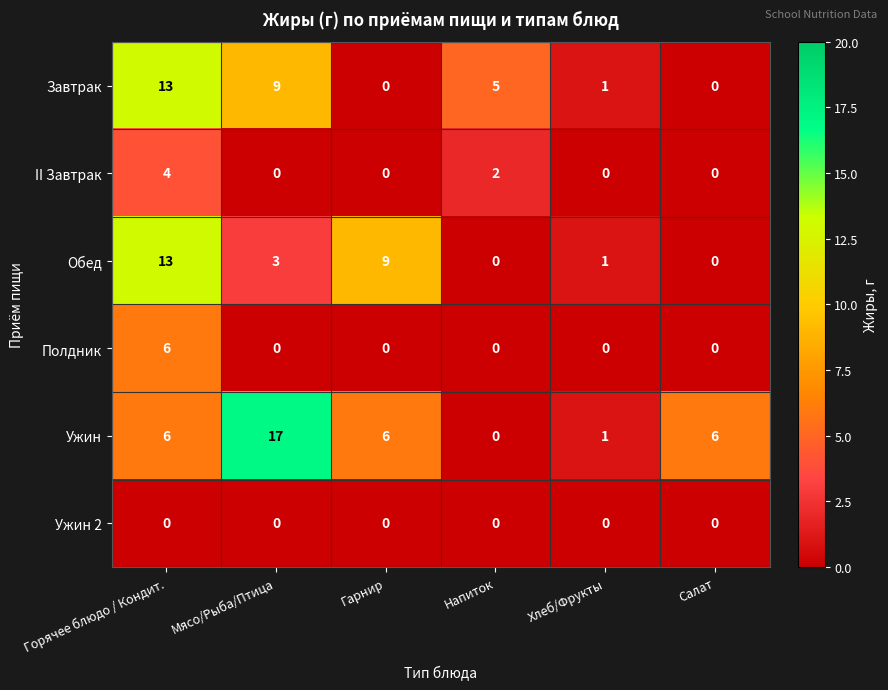

Which series has the largest total across all categories?

Ужин